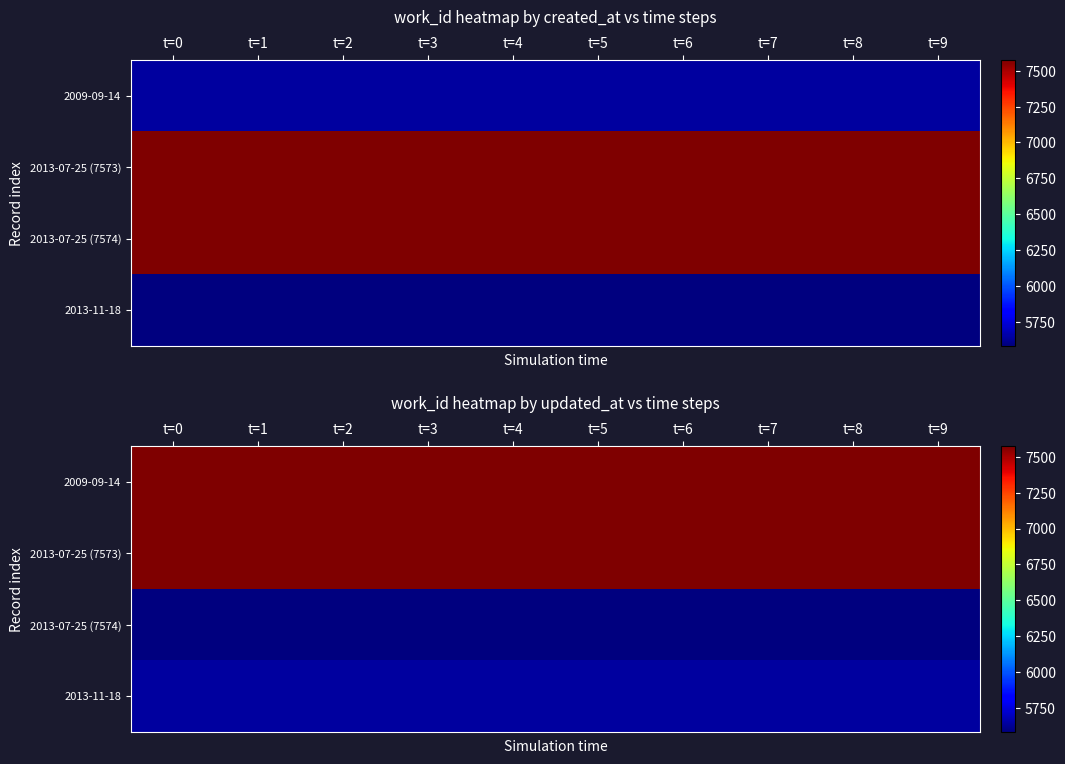

At how many categories does at least one series exceed 7220?

10